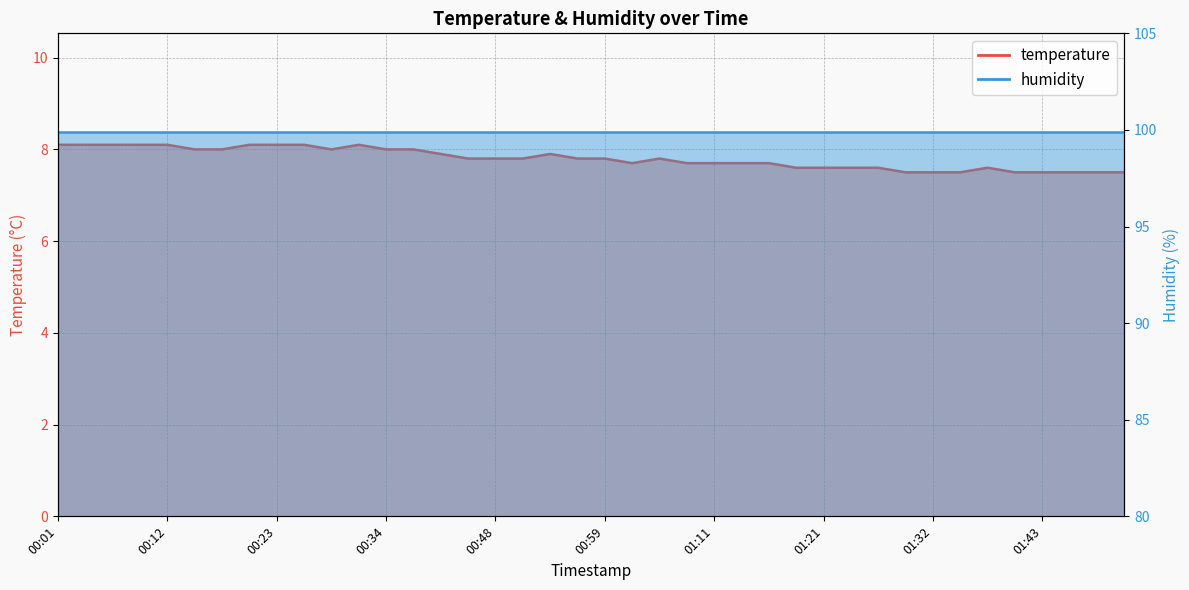

What is the value of the 31st point from the left?

7.6